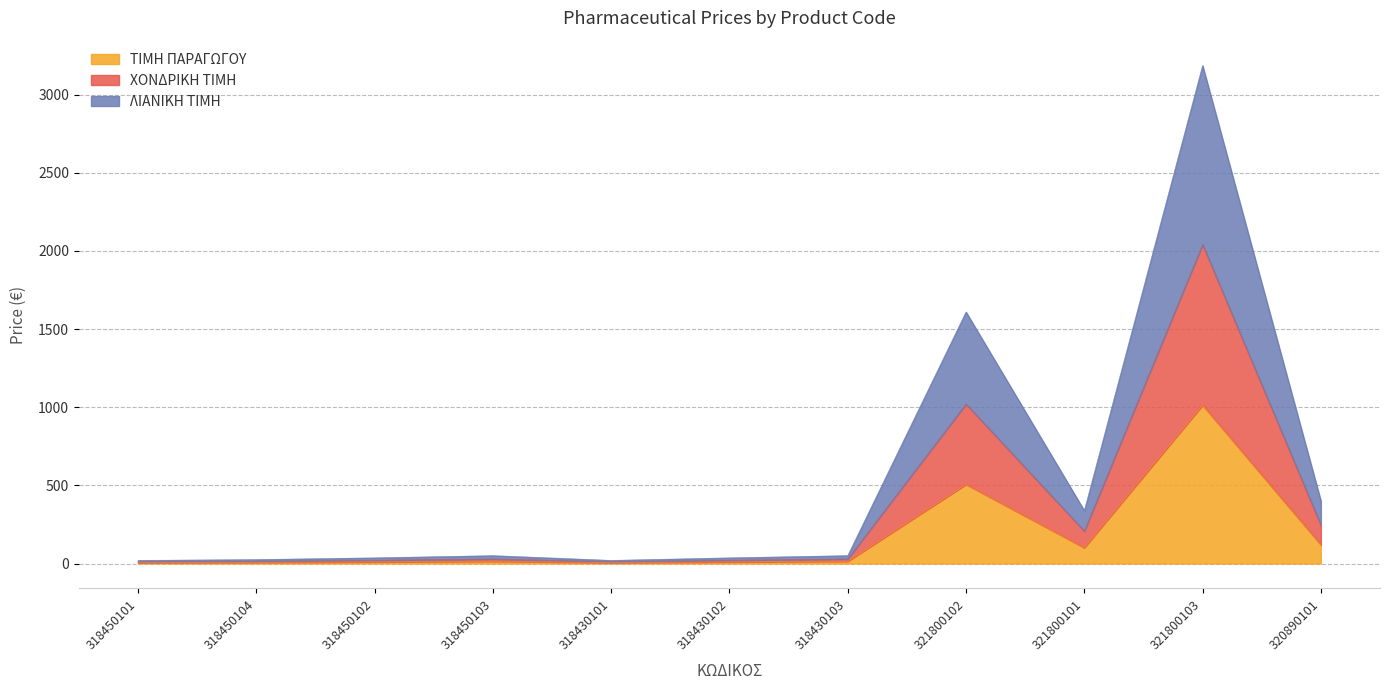

Reading left to right, extract all data points from this chart.

ΤΙΜΗ ΠΑΡΑΓΩΓΟΥ: 5.7	7.2	10.3	14.4	5.7	10.3	14.4	506.6	101.3	1013.3	120.0
ΧΟΝΔΡΙΚΗ ΤΙΜΗ: 11.6	14.8	21.2	29.6	11.6	21.2	29.6	1020.9	207.6	2041.8	245.9
ΛΙΑΝΙΚΗ ΤΙΜΗ: 19.8	25.2	36.1	50.4	19.8	36.1	50.4	1609.6	338.3	3186.5	400.7